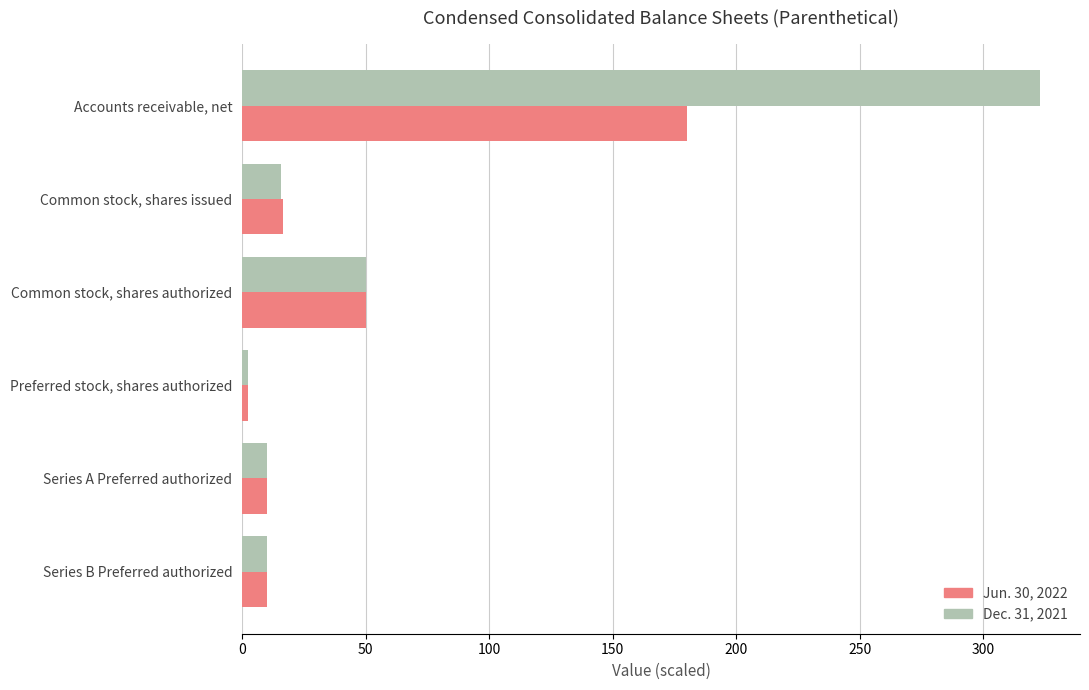

At which label is Jun. 30, 2022 closest to 91?

Common stock, shares authorized